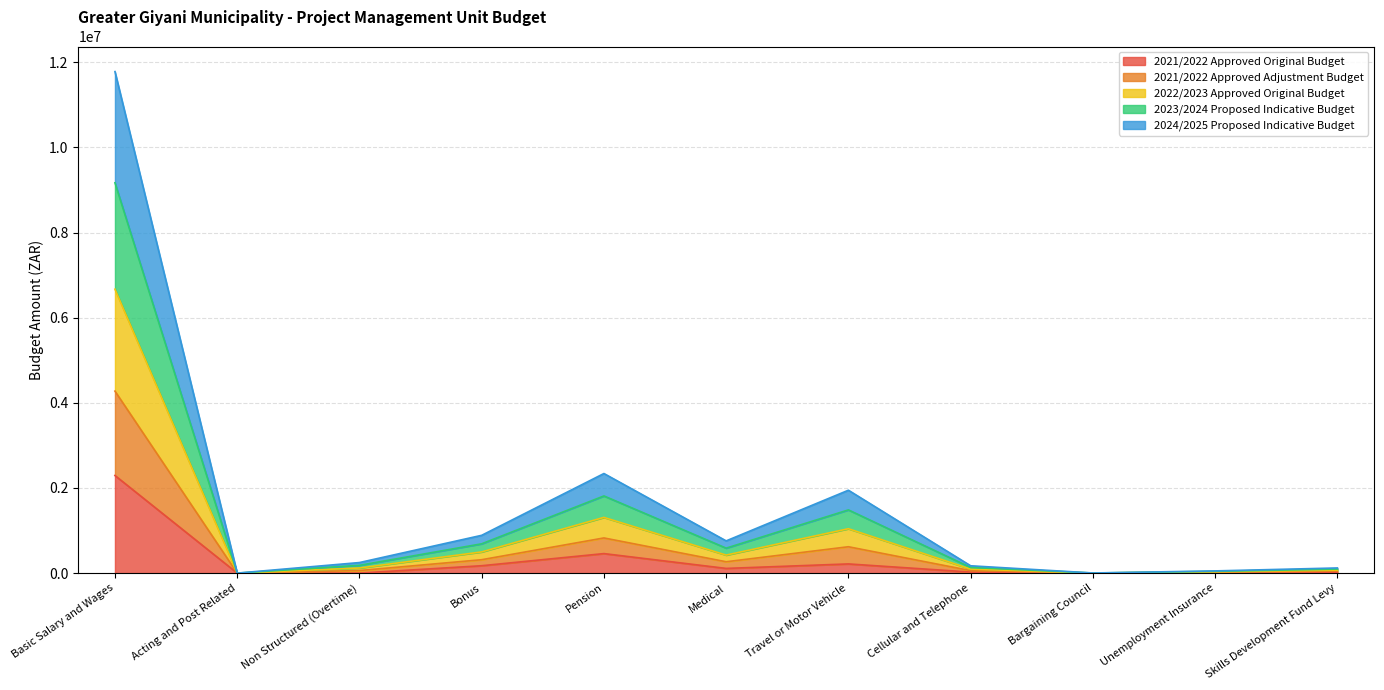

At which category does the chart reach its minimum across all series?

Acting and Post Related